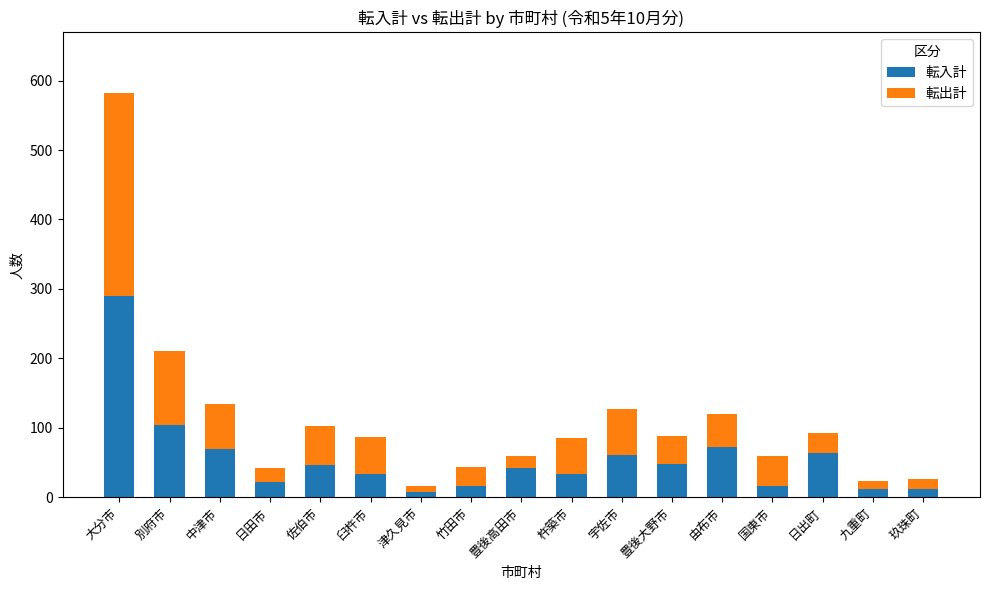

True or false: 転入計 has a value of 33 at 杵築市.

True